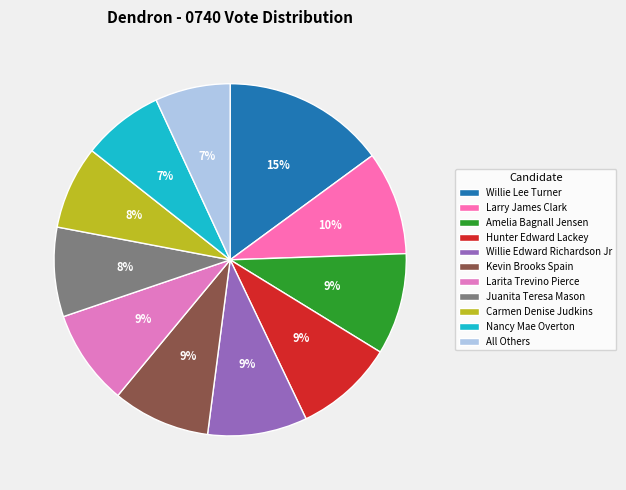

How many segments does this pie chart have?

11